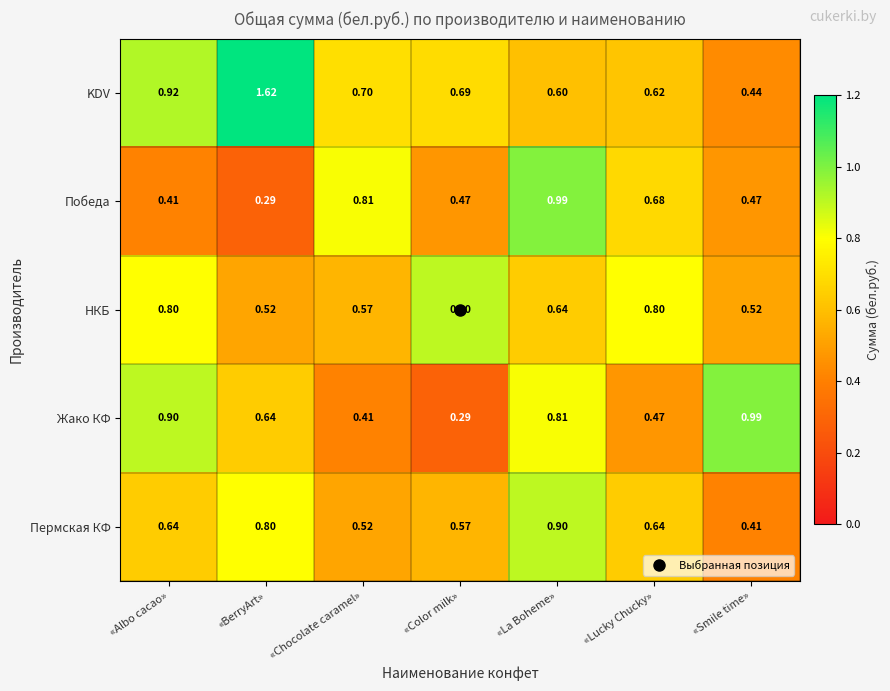

Count the number of categories in the chart.

7